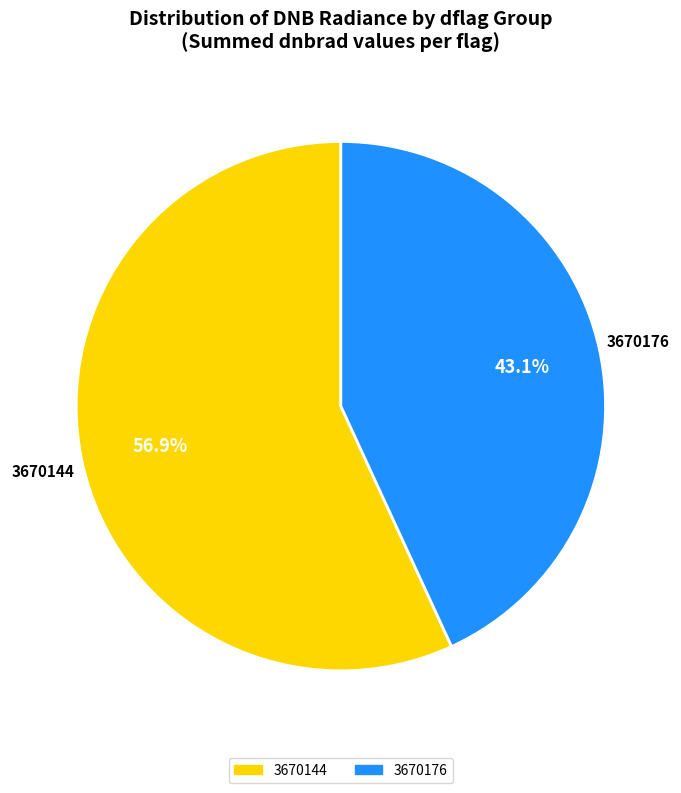

How many slices are in this pie chart?

2